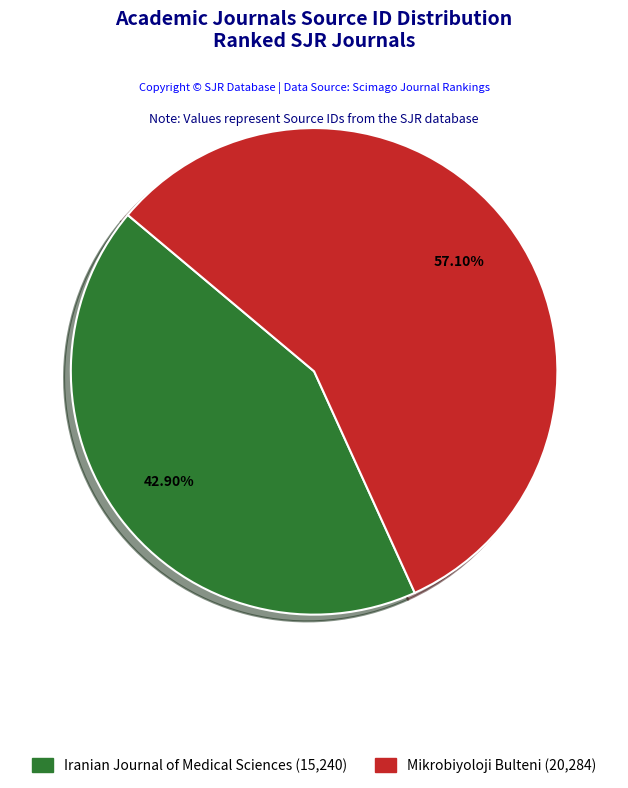

Rank the categories by value from lowest to highest.

Iranian Journal of Medical Sciences, Mikrobiyoloji Bulteni